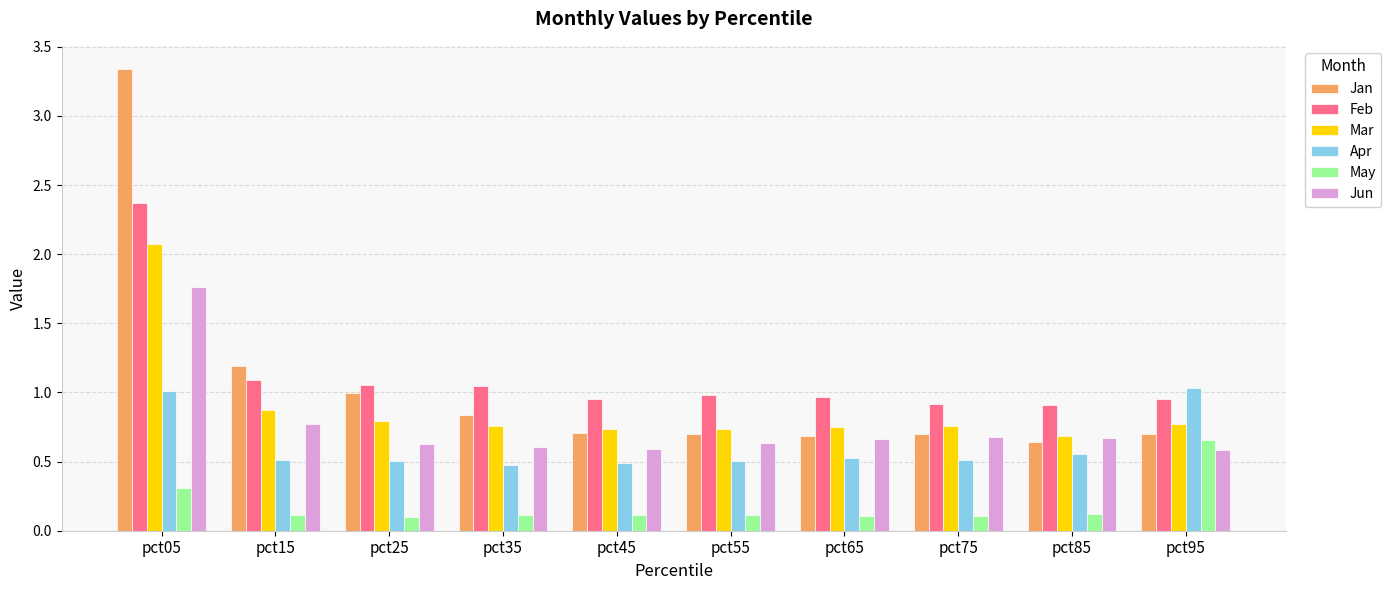

The Feb series shows 1.0 at pct35. True or false?

True